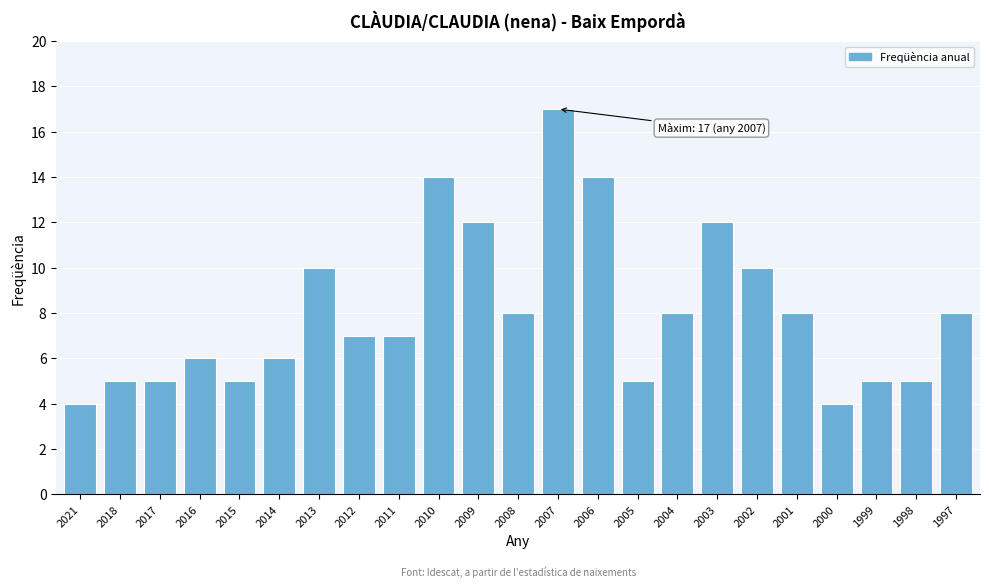

Reading left to right, transcribe all the data shown in this chart.

4	5	5	6	5	6	10	7	7	14	12	8	17	14	5	8	12	10	8	4	5	5	8